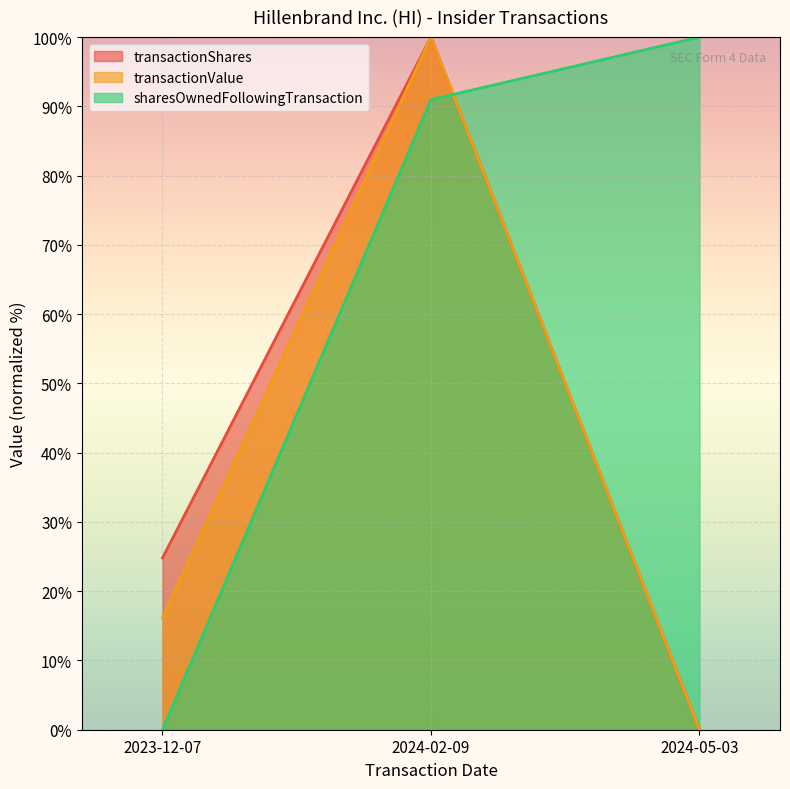

What is the approximate value of transactionShares at 2024-02-09?

100.0